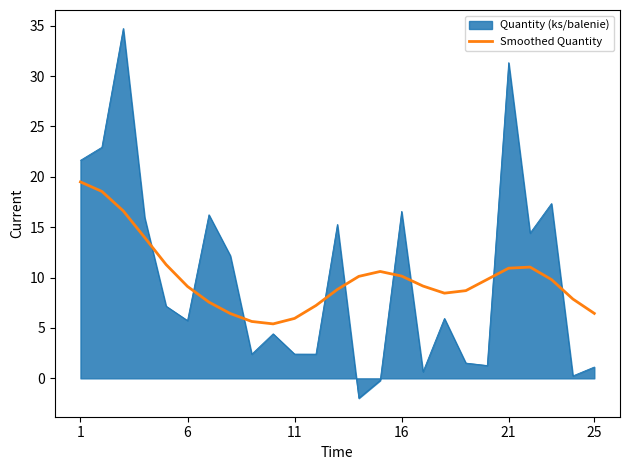

True or false: Quantity (ks/balenie) and Smoothed Quantity cross at least once.

True